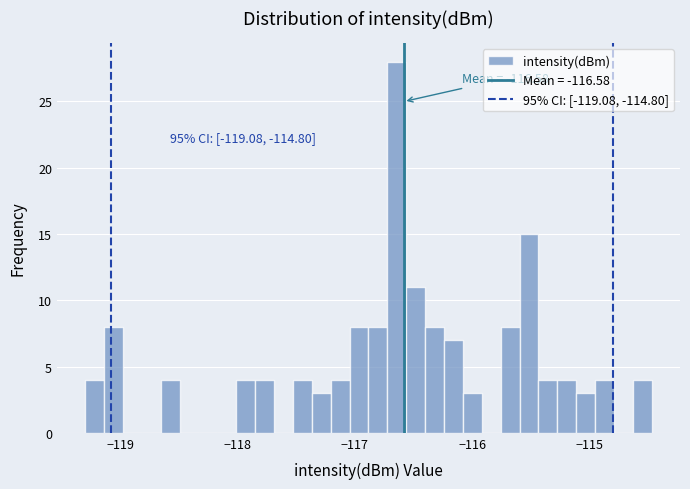

Around what value on the x-axis is the tallest bar? Give the approximate position of its centre, as read against the axis.

-116.6